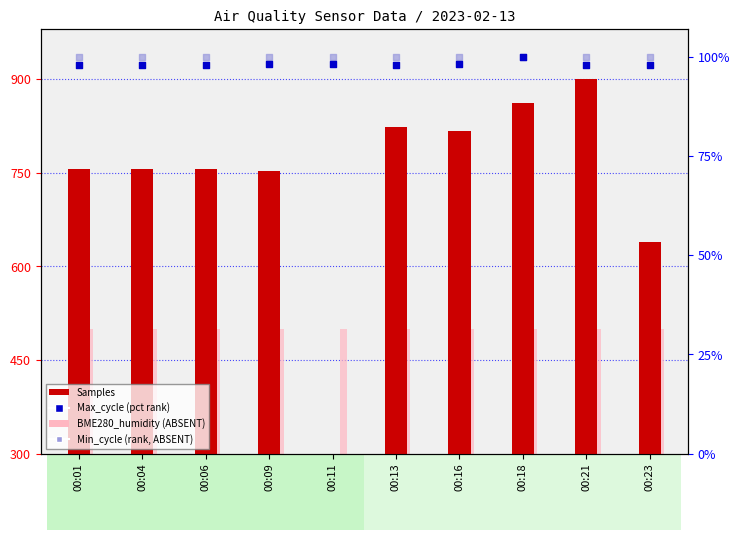

At how many categories does at least one series exceed 315?

10